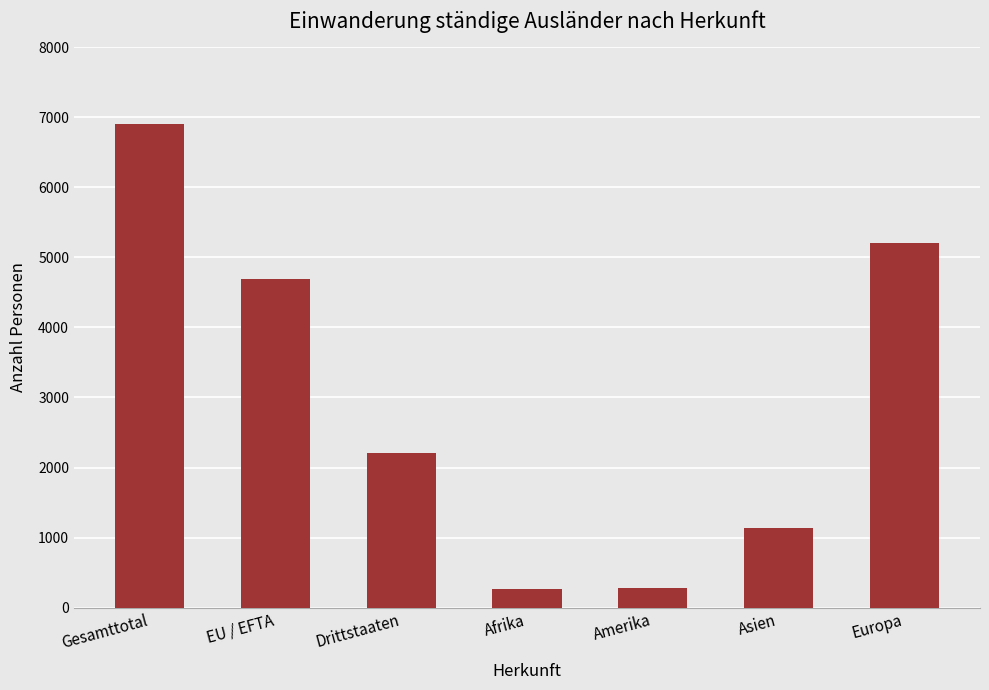

What is the change in value from EU / EFTA to Drittstaaten?

-2476